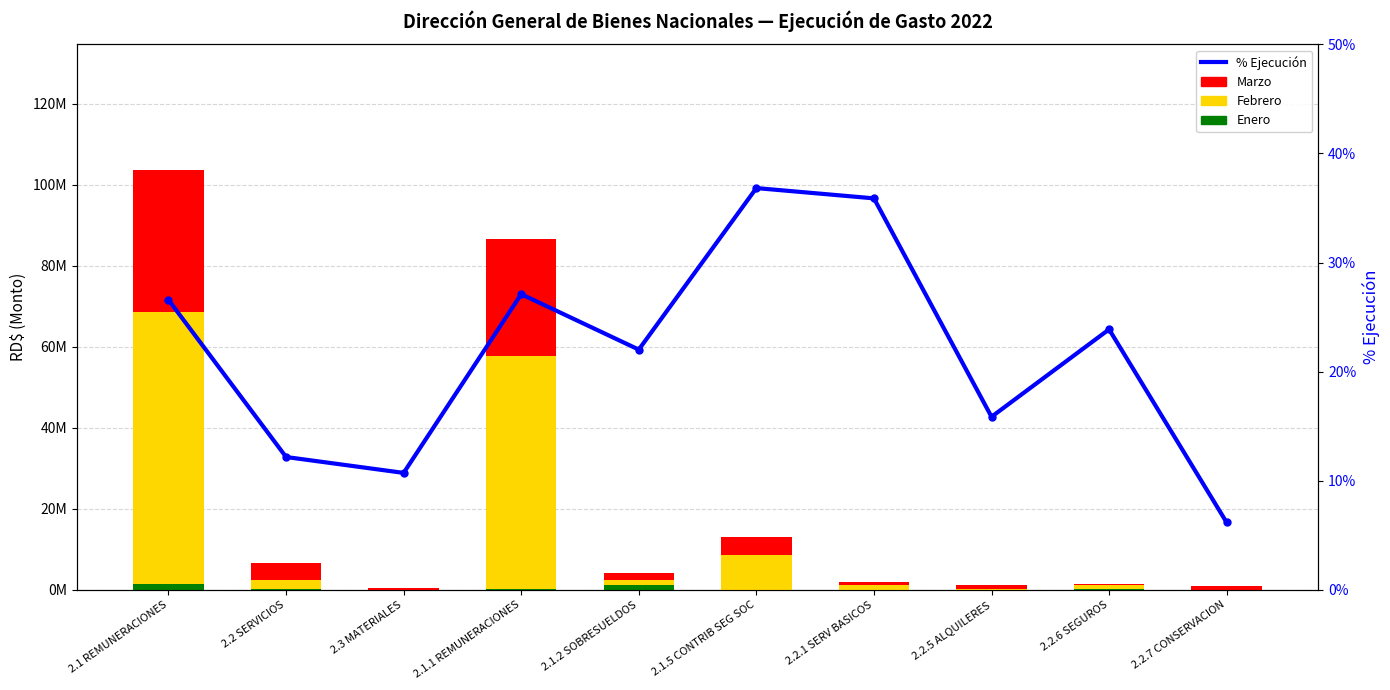

Are the bars horizontal?

No